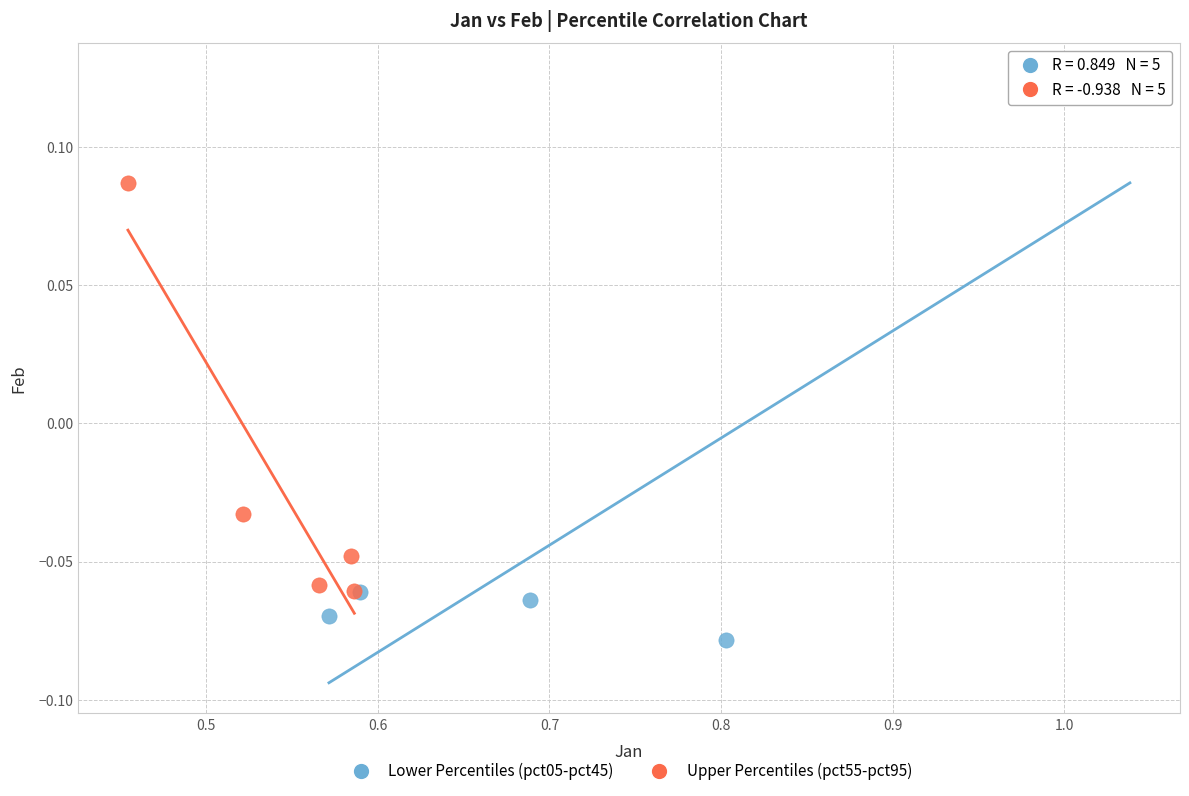

What are all the series names shown in the legend?

Lower Percentiles (pct05-pct45), Upper Percentiles (pct55-pct95)